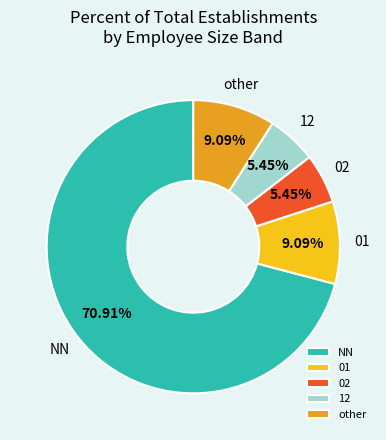

What percentage is the other slice, to the nearest percent?

9%